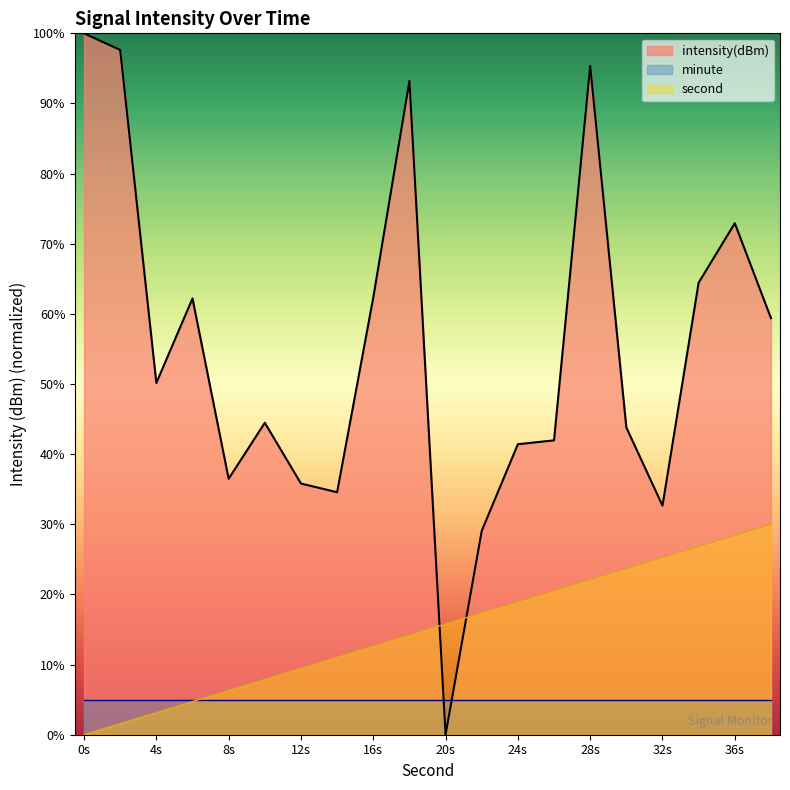

How many data points does each series have?

20